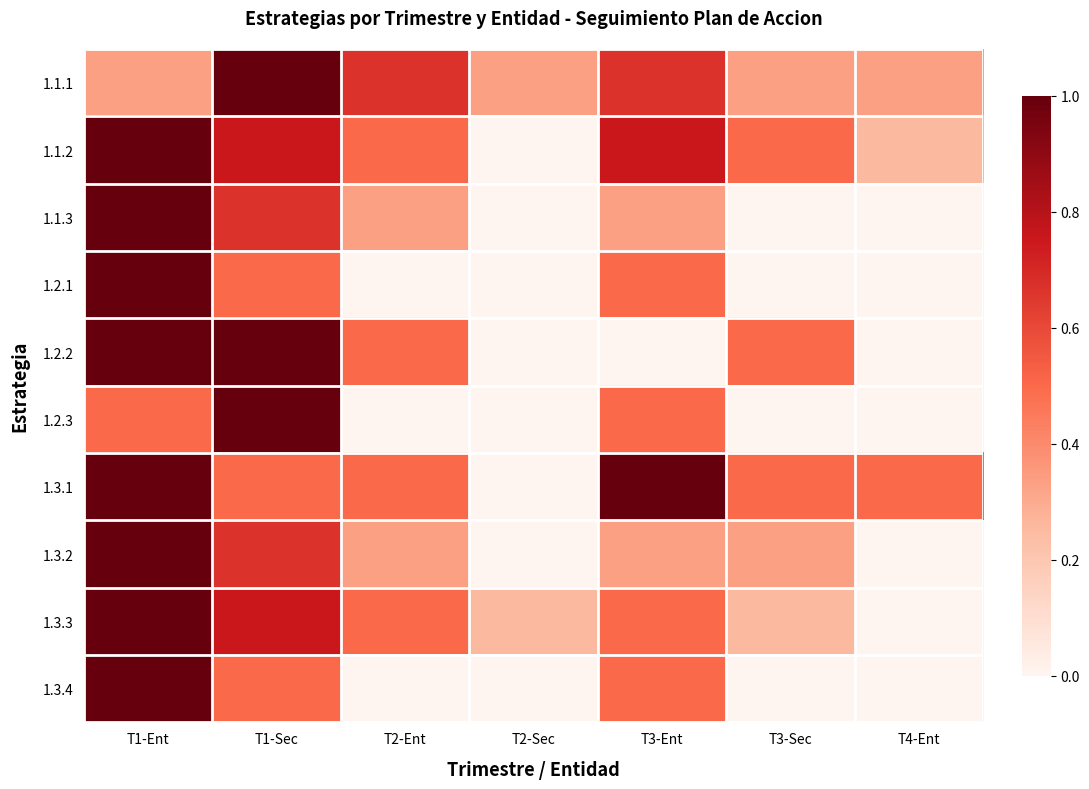

At T3-Ent, list the series in order from largest to smallest.

1.3.1, 1.1.2, 1.1.1, 1.2.1, 1.2.3, 1.3.3, 1.3.4, 1.1.3, 1.3.2, 1.2.2